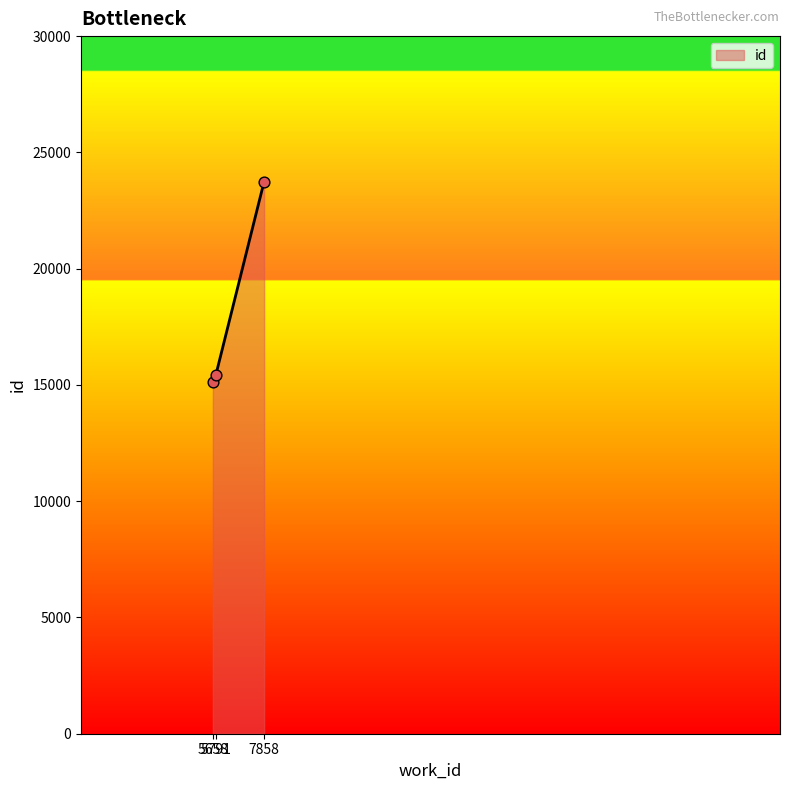

What is the change in value from 5658 to 7858?

+8631